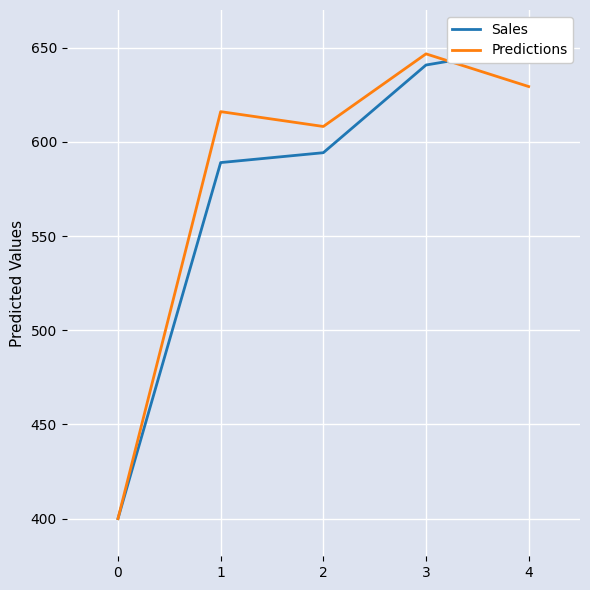

At which category is the sum across all series the highest?

3